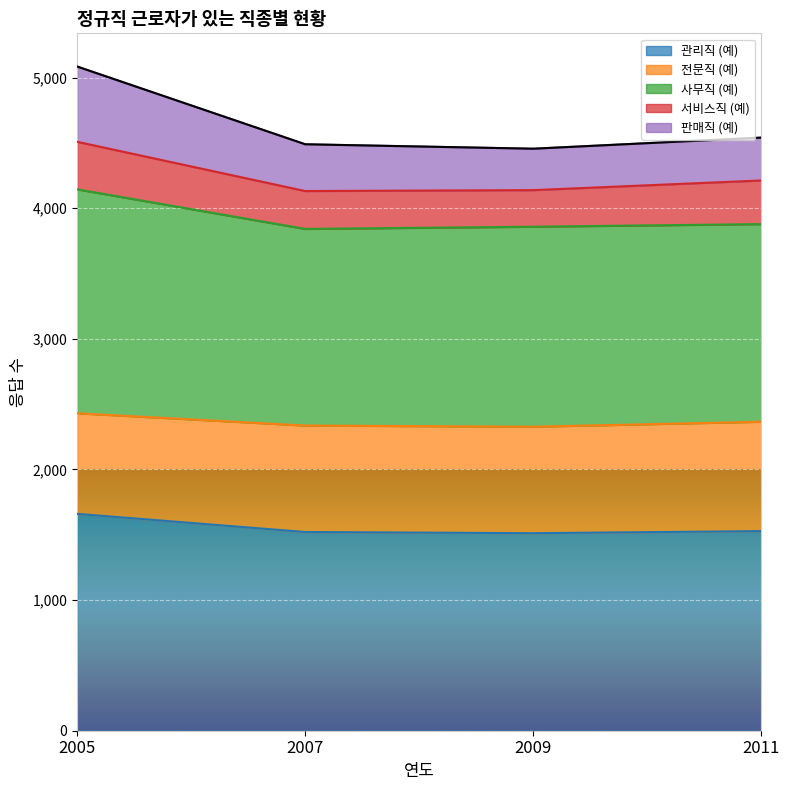

At which category does the chart reach its minimum across all series?

2009